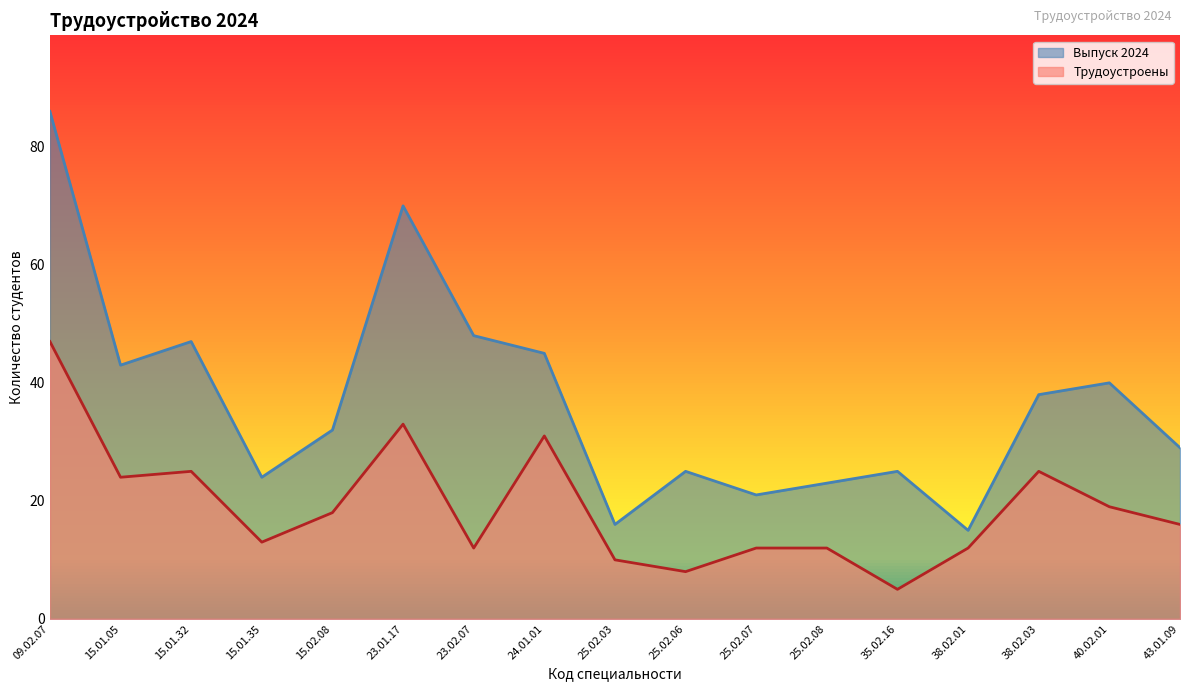

What is the difference between the maximum and minimum values in the Выпуск 2024 series?

71